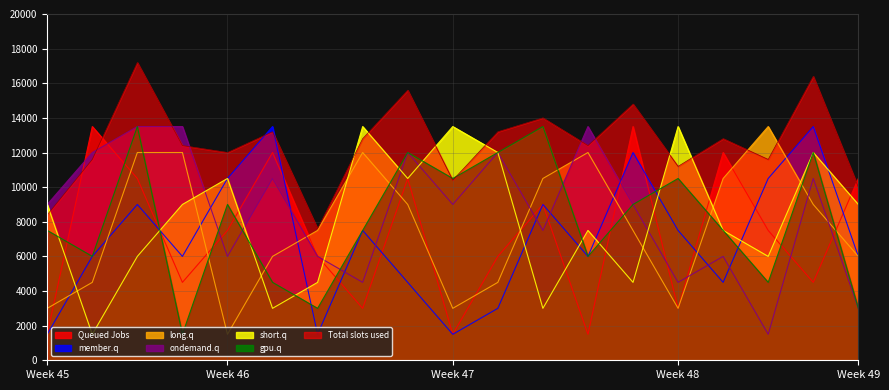

What are all the series names shown in the legend?

Queued Jobs, member.q, long.q, ondemand.q, short.q, gpu.q, Total slots used